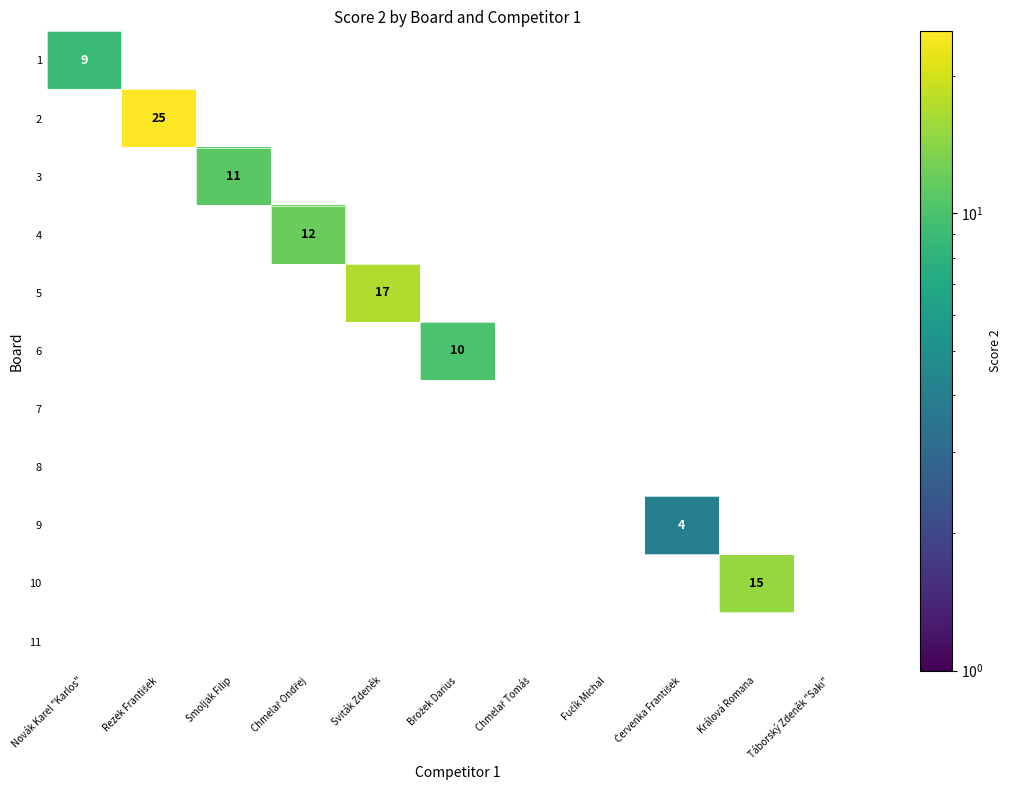

Is it true that 5 equals 17 at Sviták Zdeněk?

True